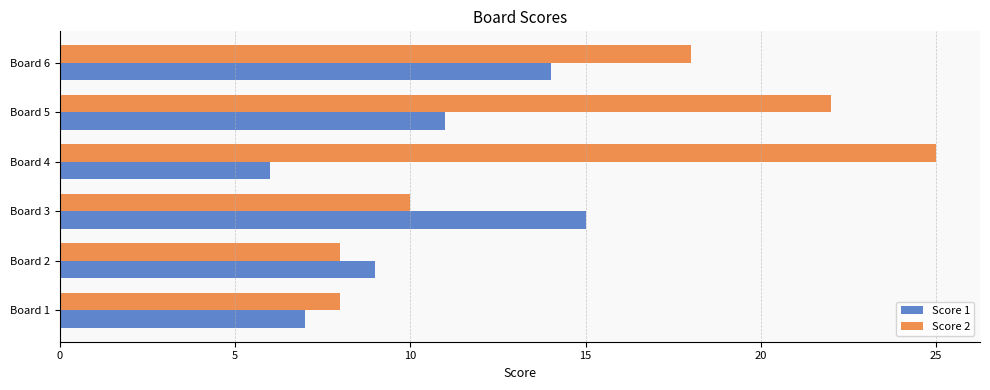

Where is Score 2 nearest to the value 16?

Board 6